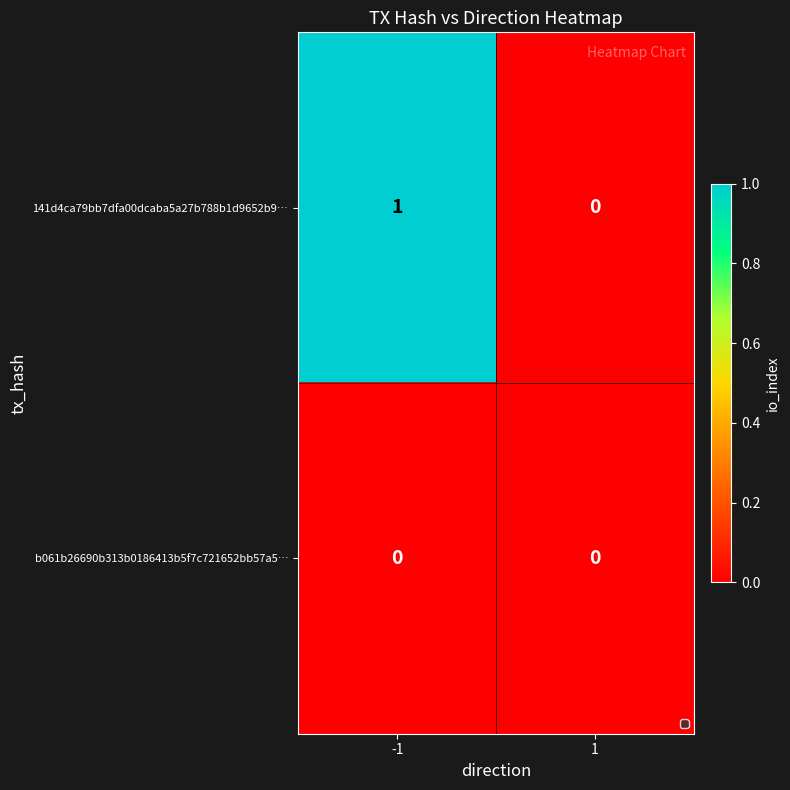

Reading left to right, transcribe all the data shown in this chart.

141d4ca79bb7dfa00dcaba5a27b788b1d9652b9…: 1	0
b061b26690b313b0186413b5f7c721652bb57a5…: 0	0